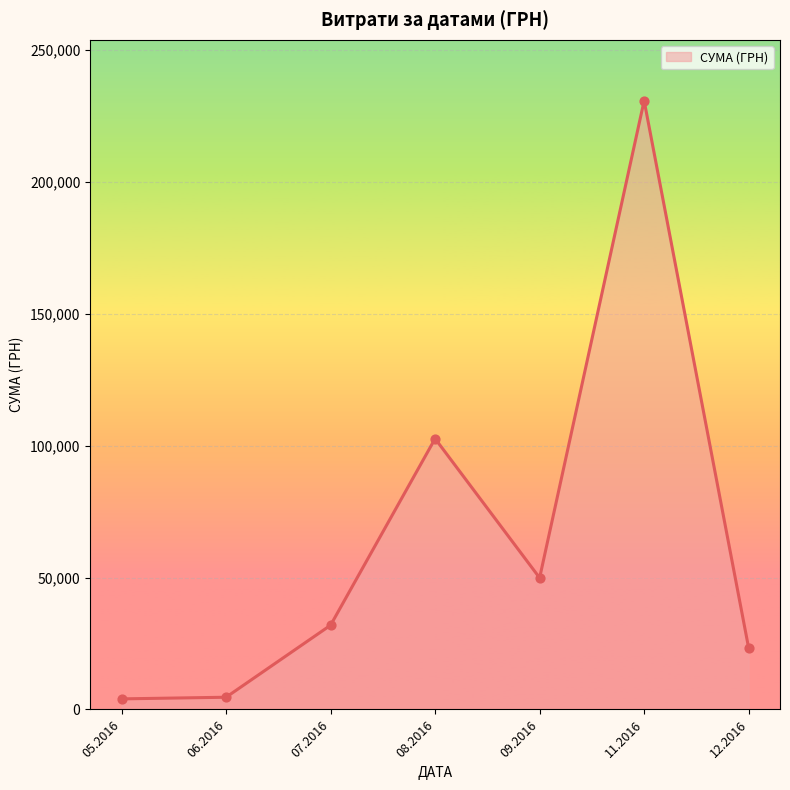

What is the ratio of the value at 09.2016 to the value at 07.2016?

1.6